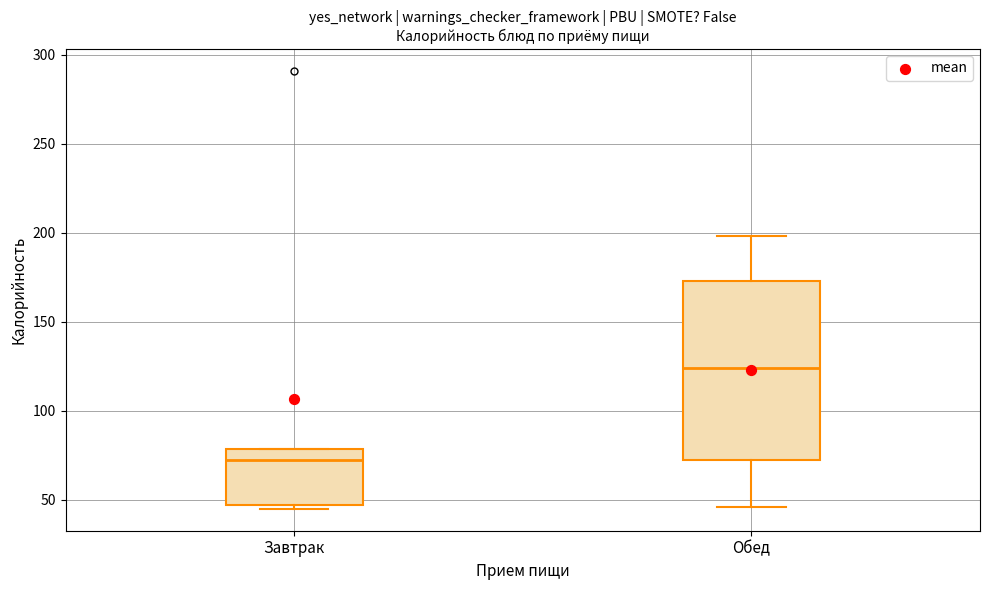

Which box's median line is the lowest?

Завтрак